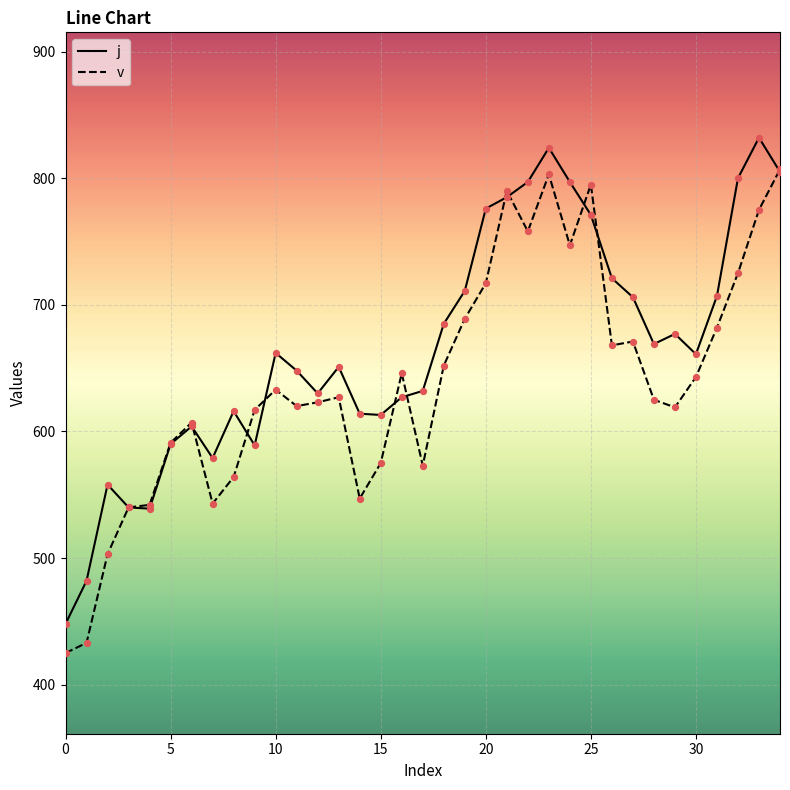

Which series has the largest total across all categories?

j